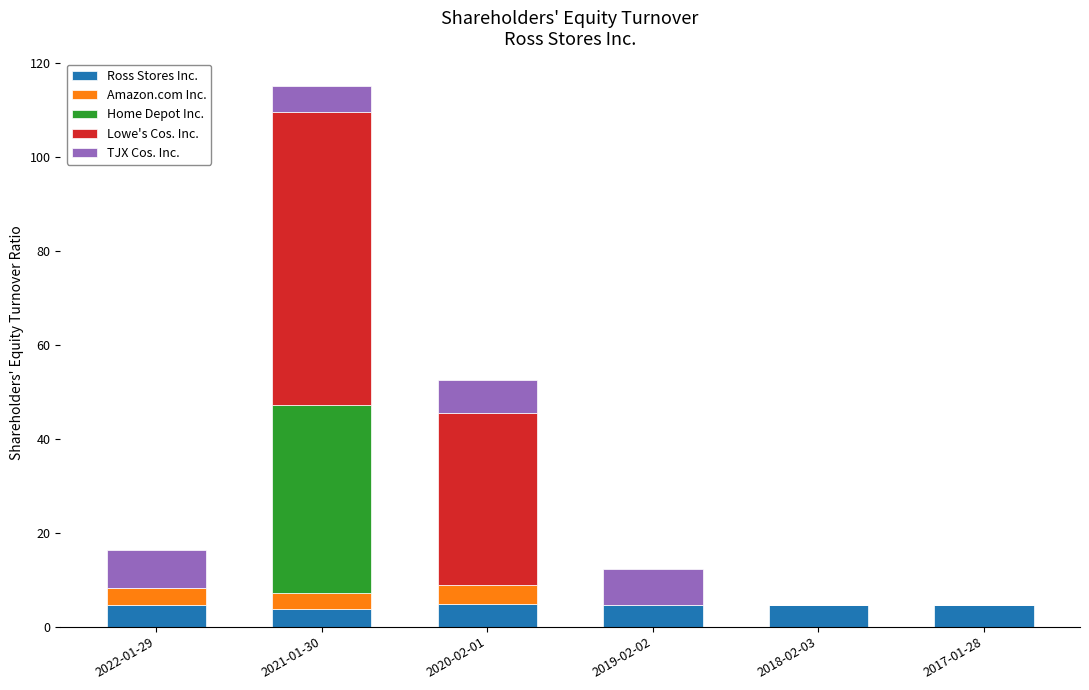

At which category is the sum across all series the highest?

2021-01-30